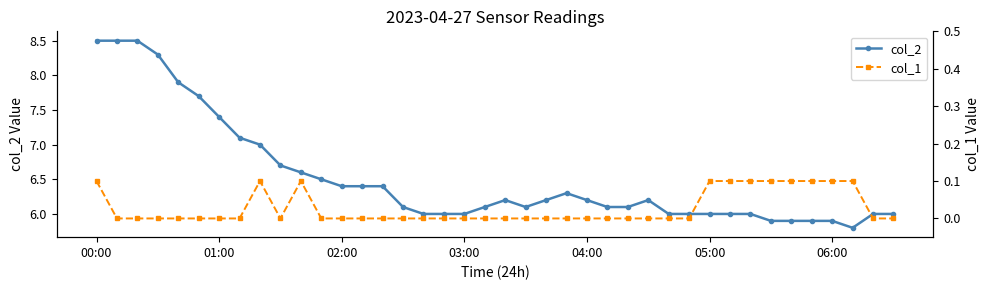

What is the difference between the maximum and second lowest values in the col_2 series?

2.6